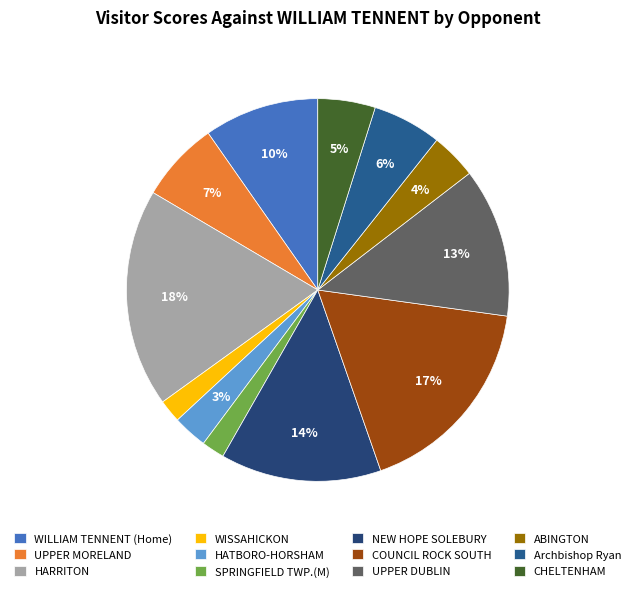

Is it true that Archbishop Ryan is 6% of the pie?

True